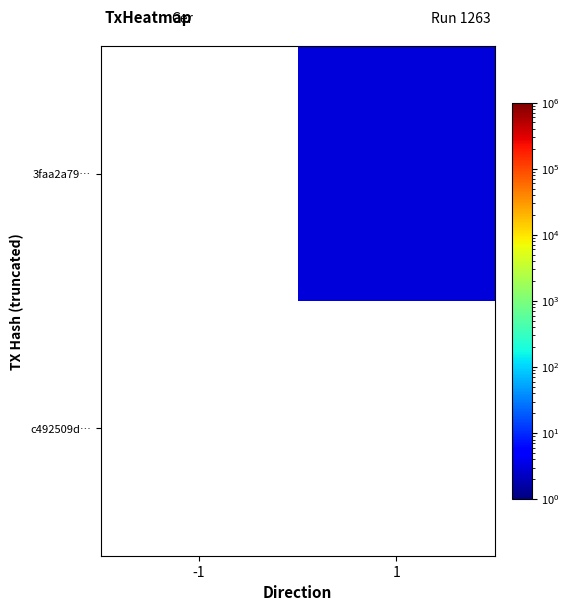

At how many categories does at least one series exceed 0?

2